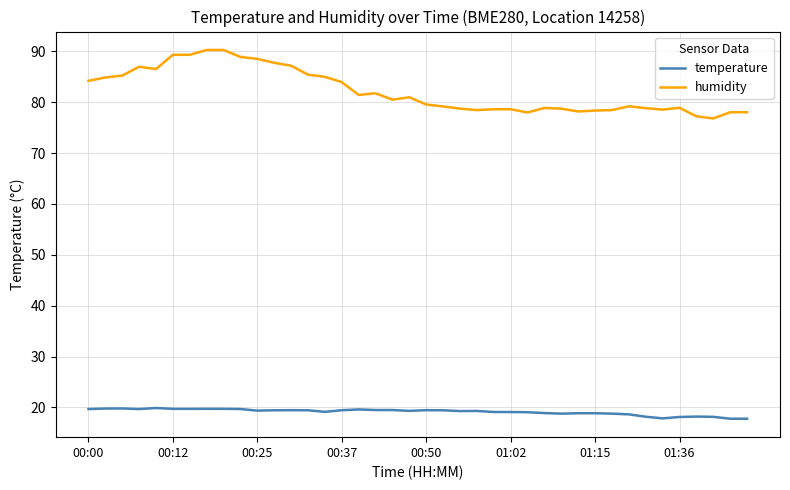

Rank the series by their maximum value, from highest to lowest.

humidity, temperature